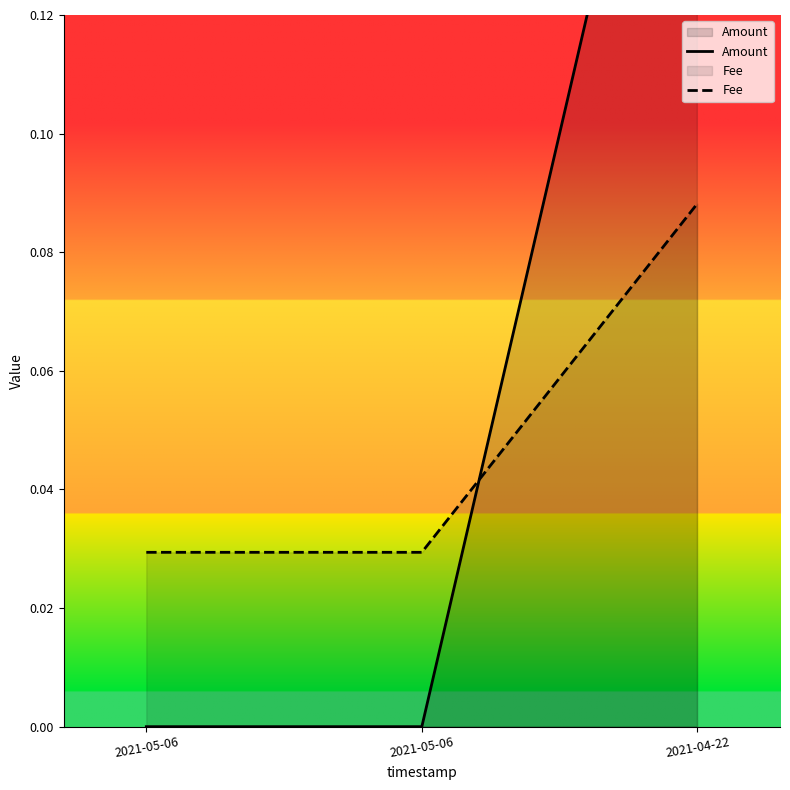

Which series has the largest total across all categories?

Amount